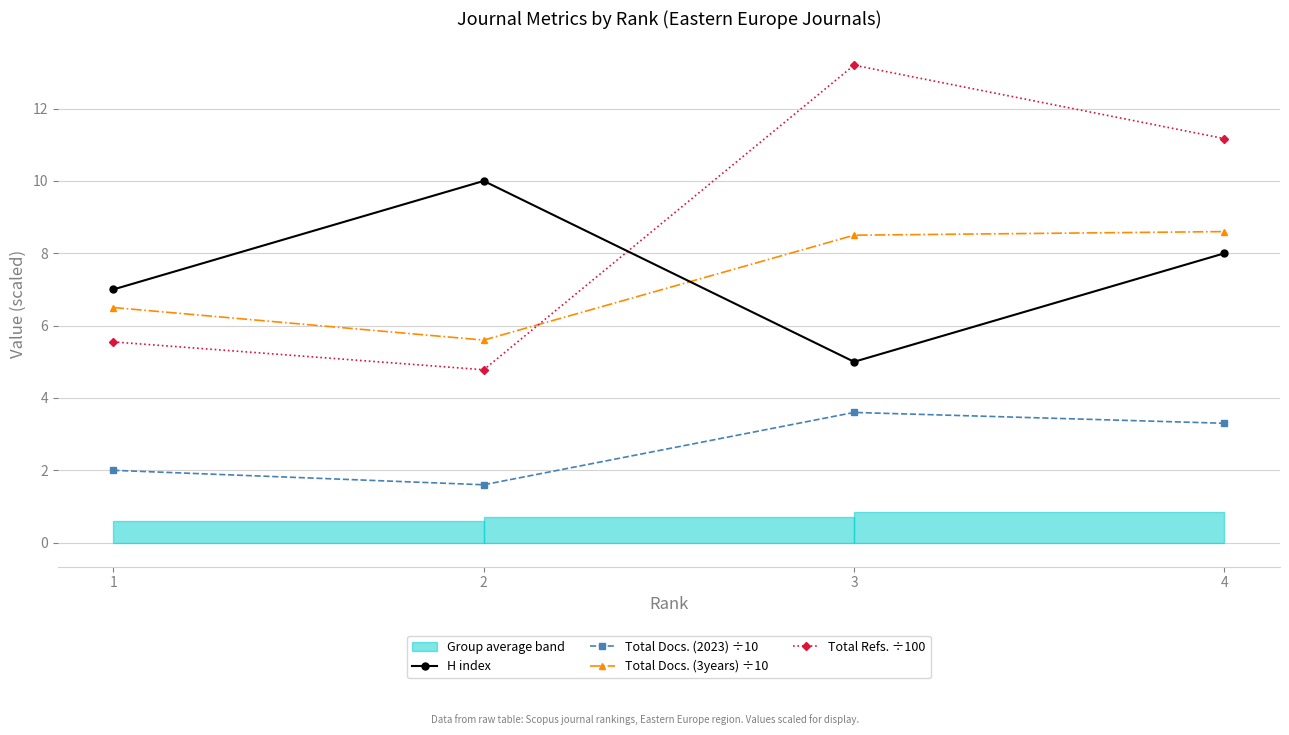

What is the maximum value for Total Refs. ÷100?

13.2